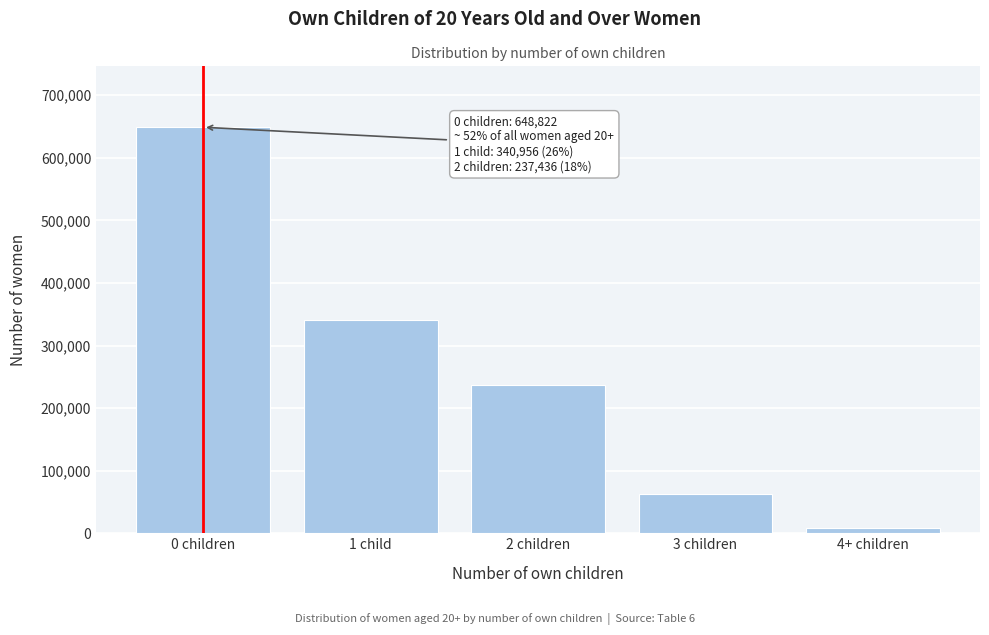

Reading left to right, what are all the values shown in this chart?

0 children=648822	1 child=340956	2 children=237436	3 children=62181	4+ children=8249